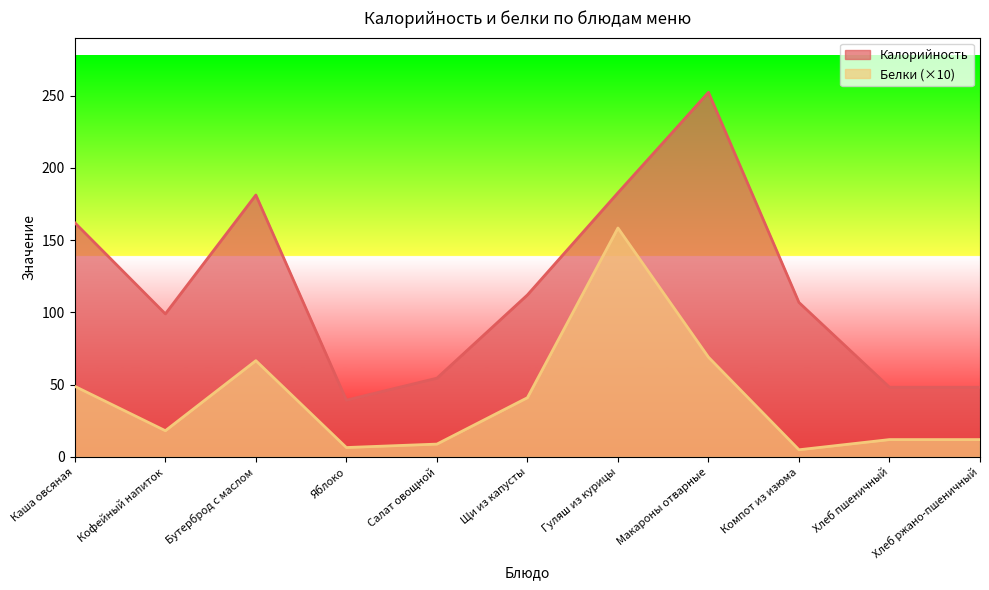

Where is the first local minimum for Калорийность?

Кофейный напиток